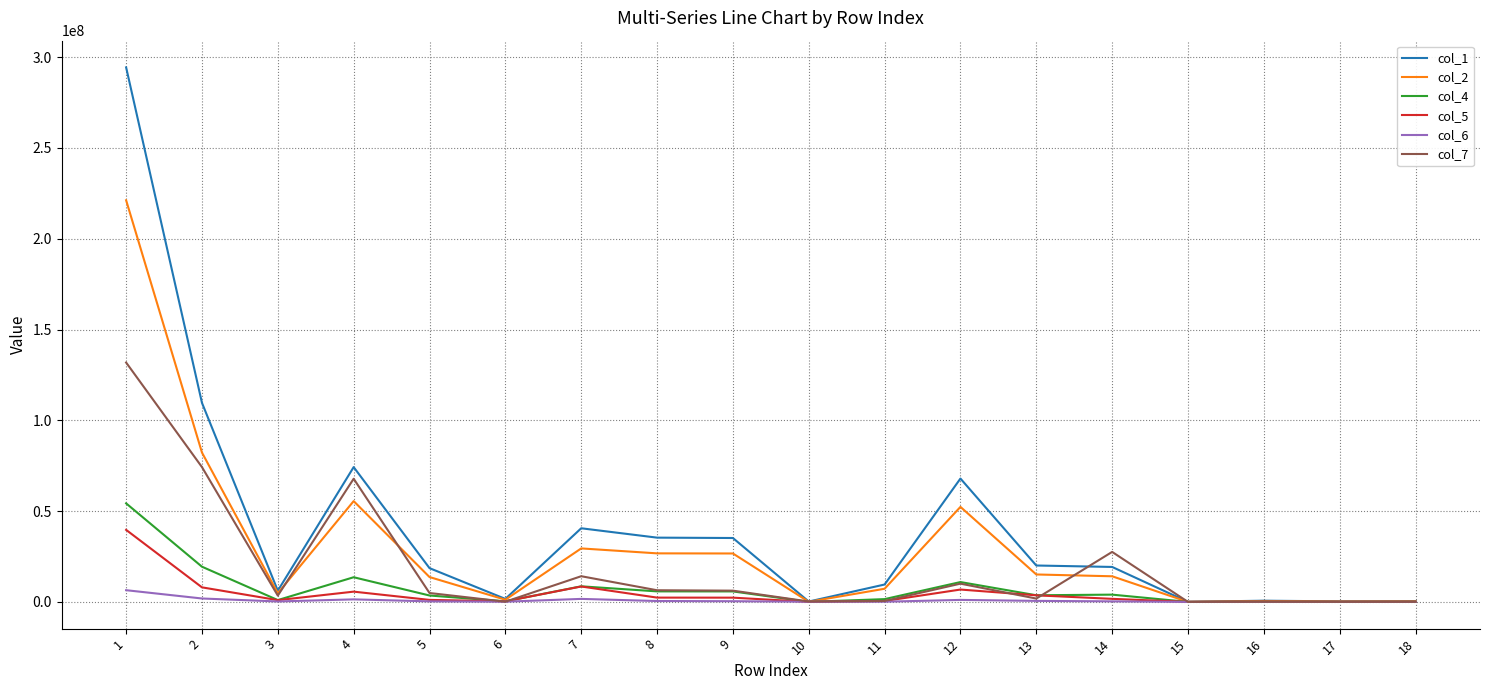

Is the value of col_1 at 15 greater than the value of col_4 at 12?

No